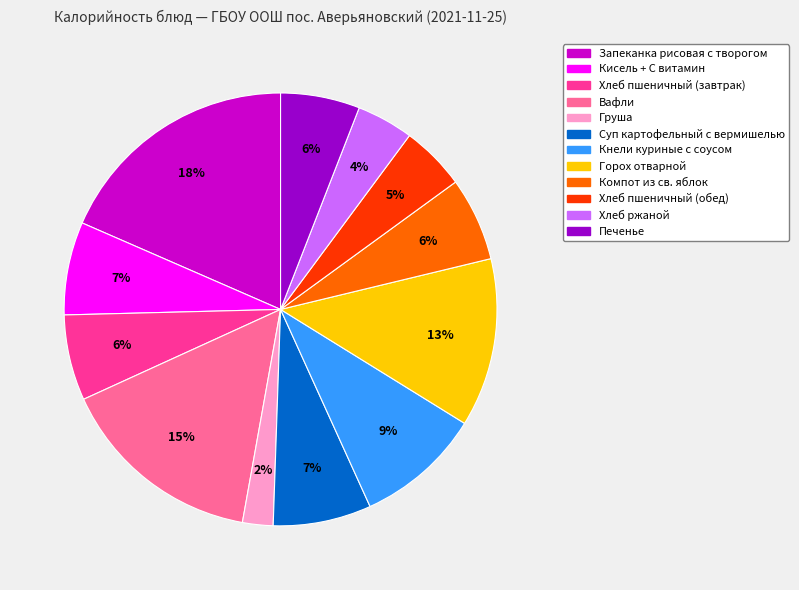

Does Кисель + С витамин represent more than half of the total?

No